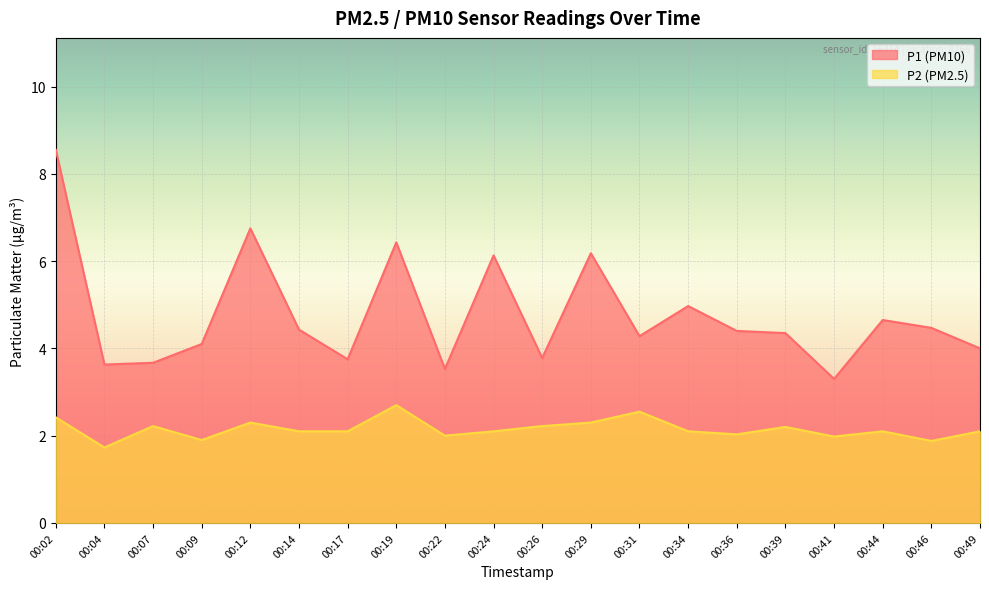

Is the value of P2 at 00:17 greater than the value of P1 at 00:02?

No